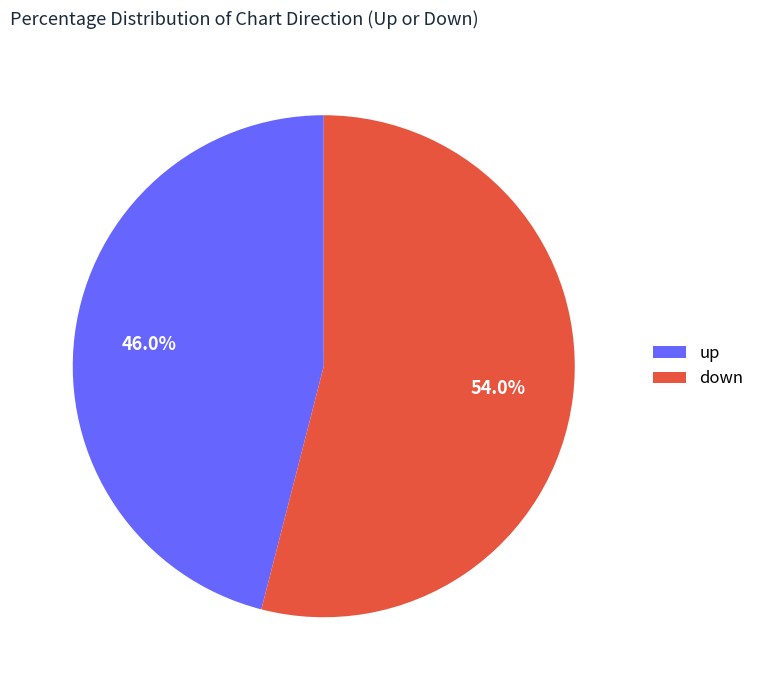

Rank the categories by value from highest to lowest.

down, up